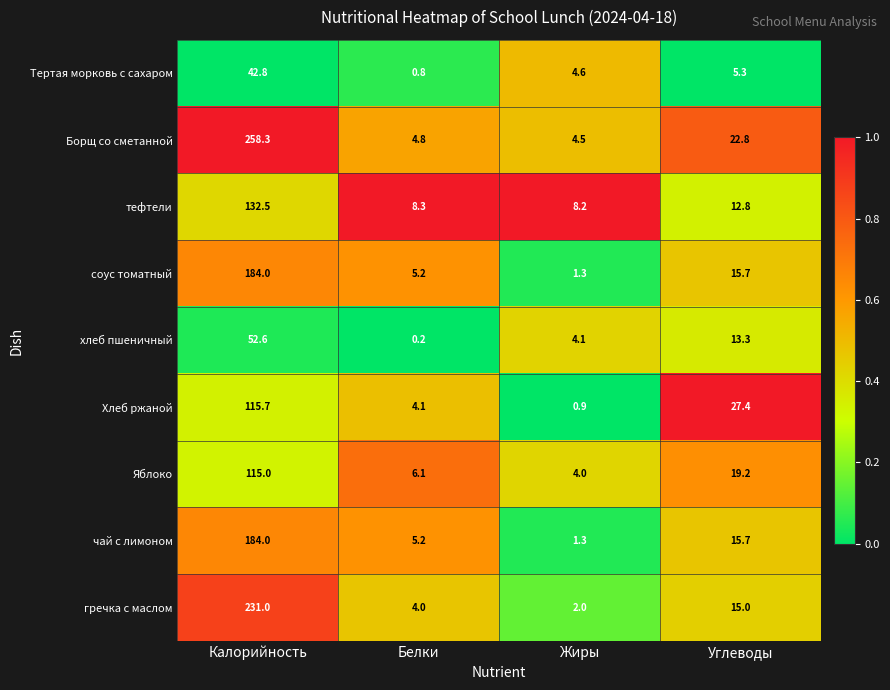

What is the average value of the гречка с маслом series?

63.0